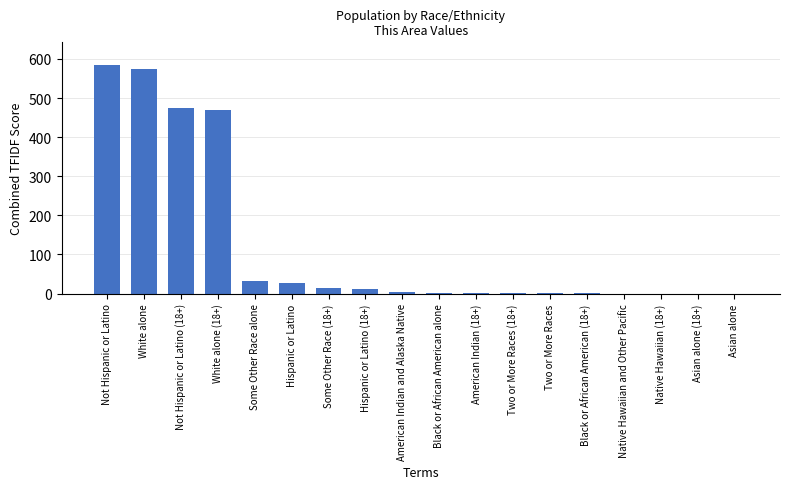

Are the bars horizontal?

No